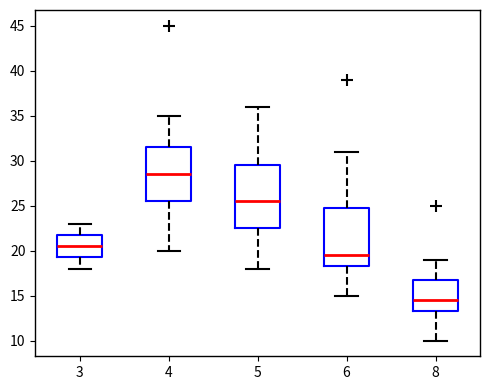

Reading left to right, read every box against the y-axis: the position of its median line, the range the box covers, and the ends of its whiskers. The values are not printed on the chart, so give them approximately, as read against the axis.

3: median 20.5, box 19.5 to 22.0, whiskers 18.0 to 23.0
4: median 28.5, box 25.5 to 31.5, whiskers 20.0 to 35.0
5: median 25.5, box 22.5 to 29.5, whiskers 18.0 to 36.0
6: median 19.5, box 18.5 to 25.0, whiskers 15.0 to 31.0
8: median 14.5, box 13.5 to 17.0, whiskers 10.0 to 19.0